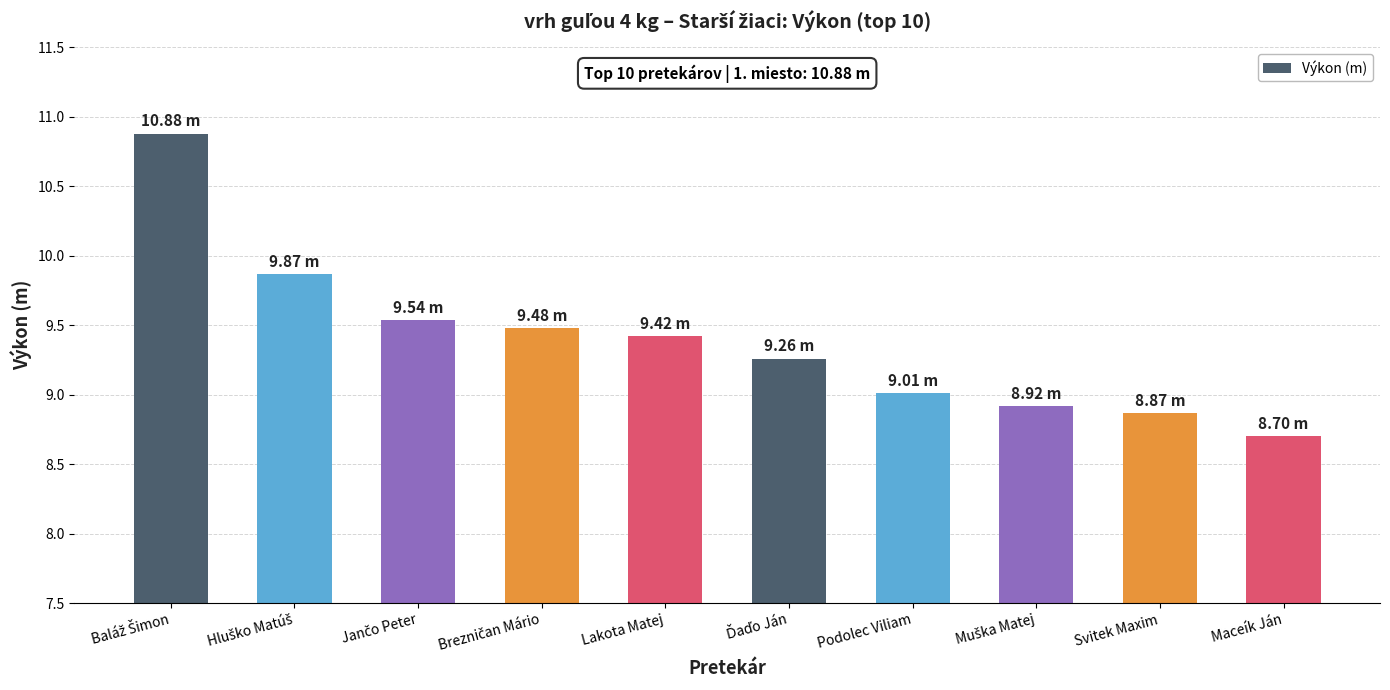

True or false: the data shows 16.5 at Lakota Matej.

False